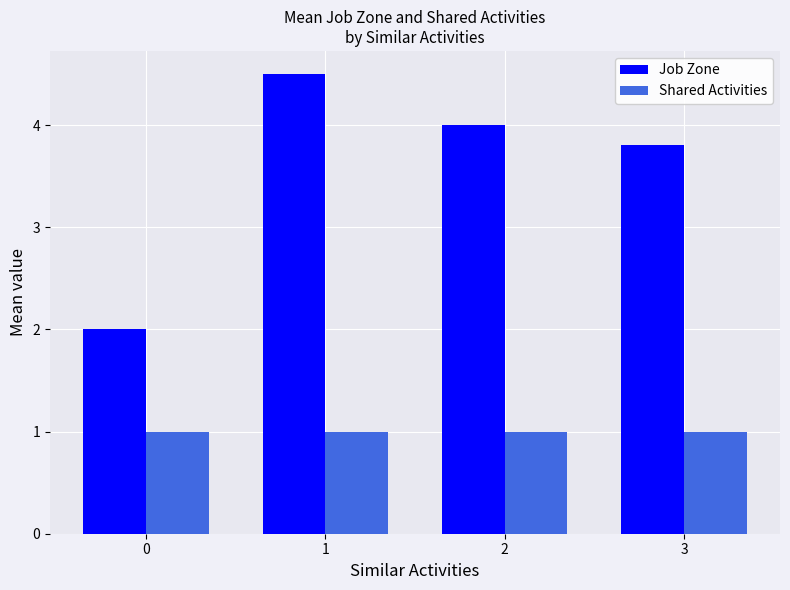

What are all the series names shown in the legend?

Job Zone, Shared Activities